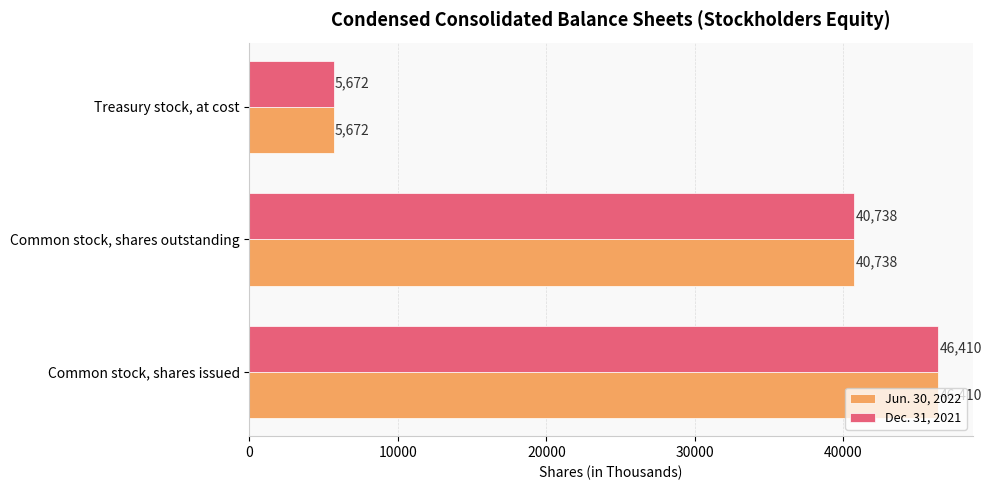

At which category is the sum across all series the highest?

Common stock, shares issued